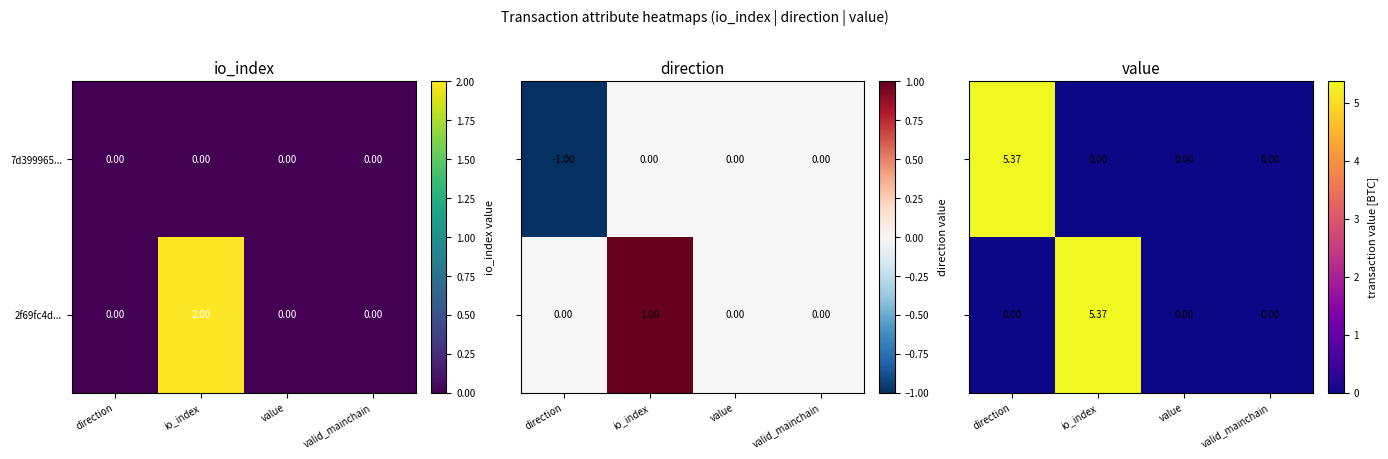

Which category has the lowest value in the 2f69fc4d... series?

direction